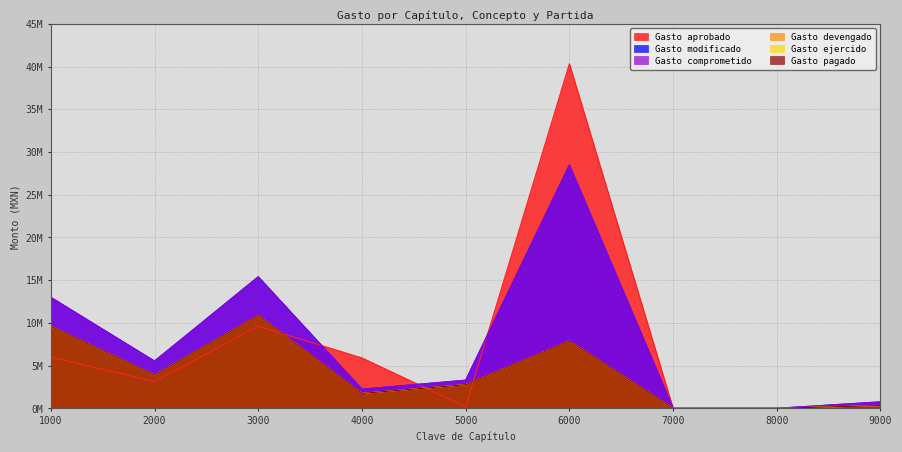

Rank the series at 5000 from highest to lowest value.

Gasto modificado, Gasto comprometido, Gasto devengado, Gasto ejercido, Gasto pagado, Gasto aprobado